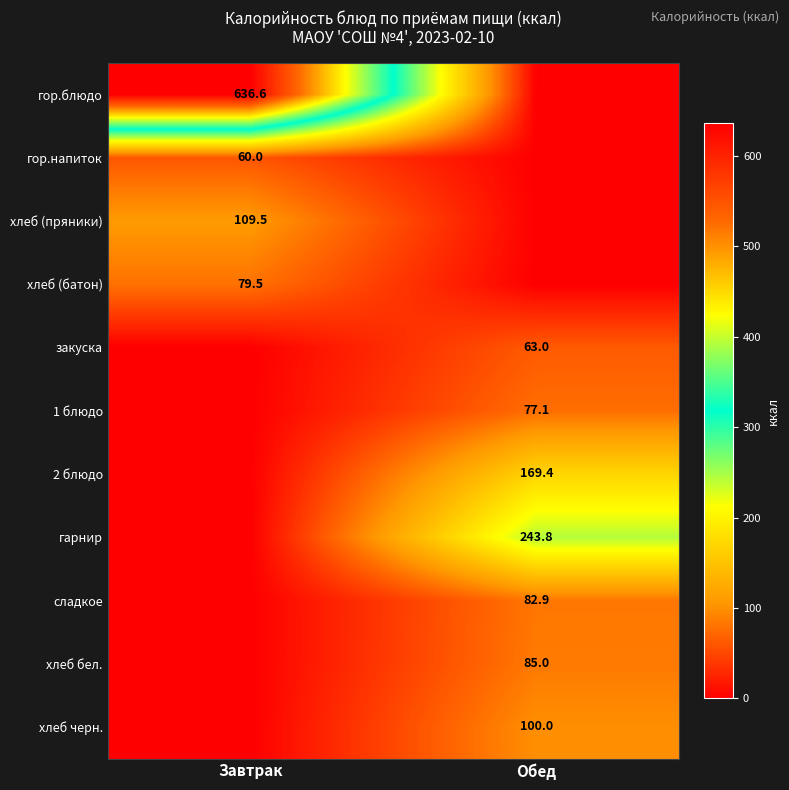

True or false: хлеб (батон) has a value of 109.8 at Завтрак.

False